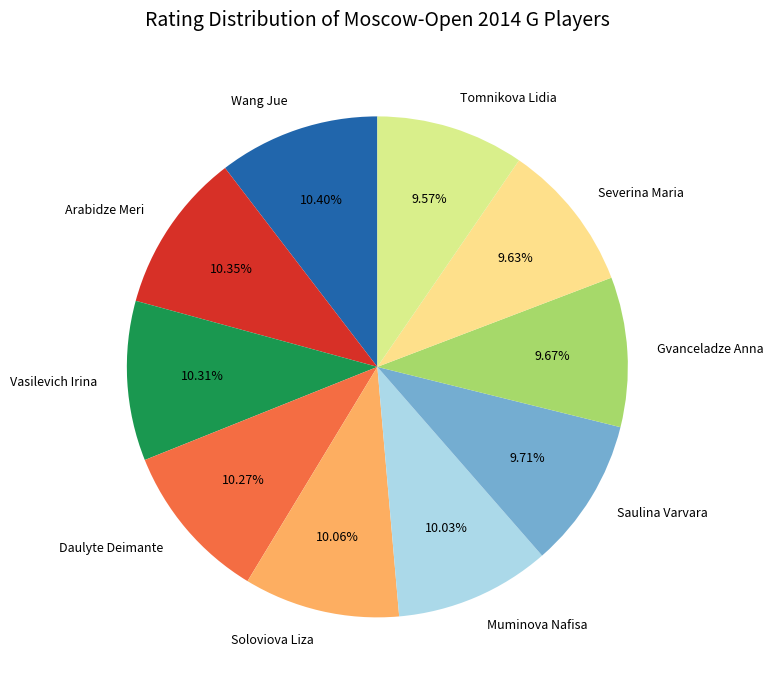

Combined, do Wang Jue and Daulyte Deimante account for over 50%?

No